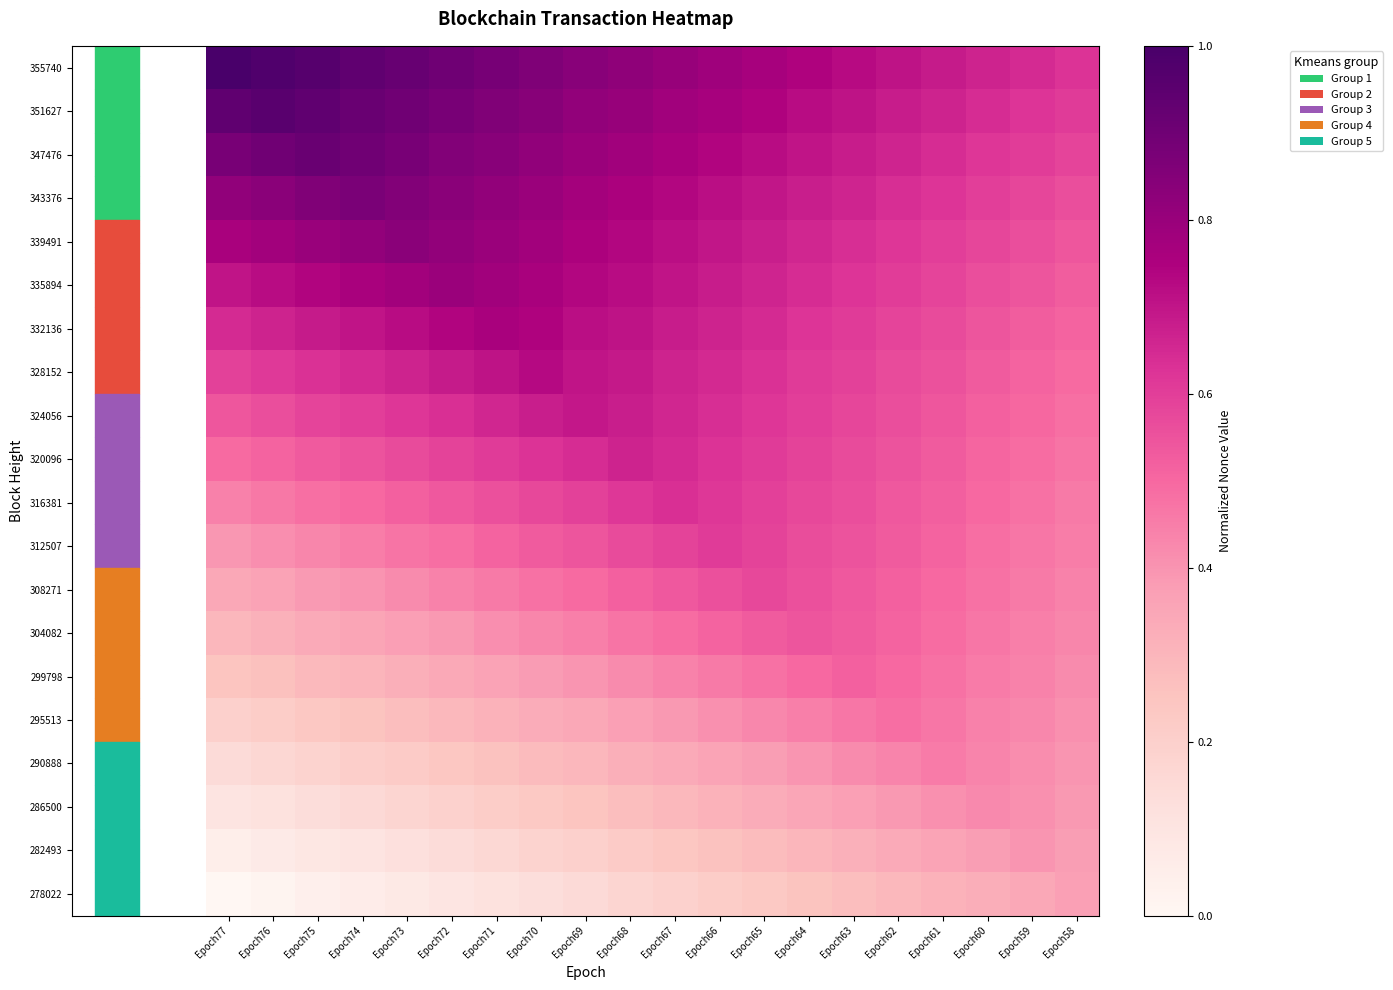

At how many categories does at least one series exceed 0?

20